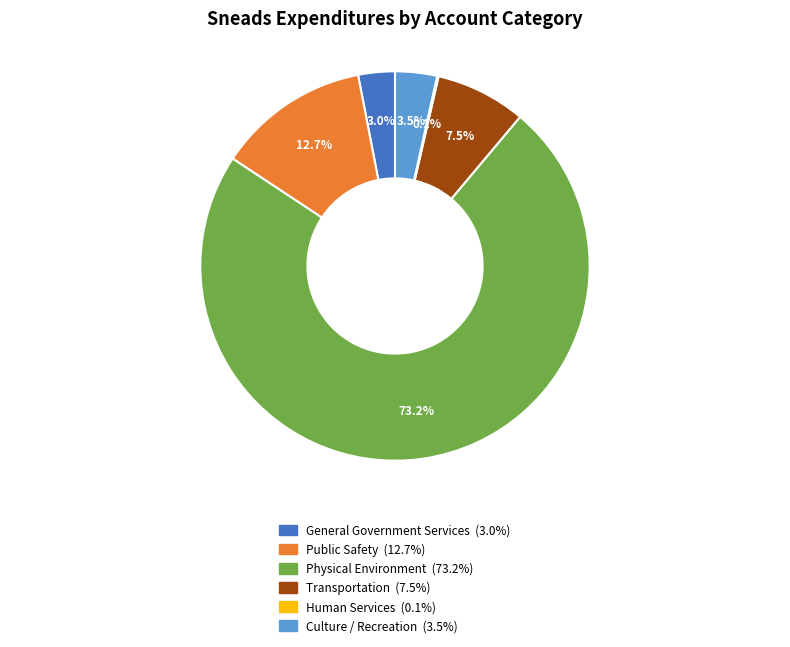

What is the largest slice in the pie chart?

Physical Environment